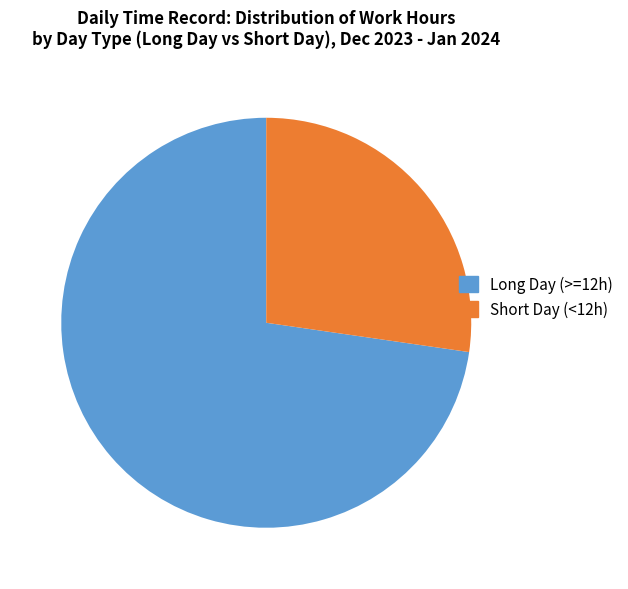

Is the sum of Short Day (<12h) and Long Day (>=12h) greater than half?

Yes